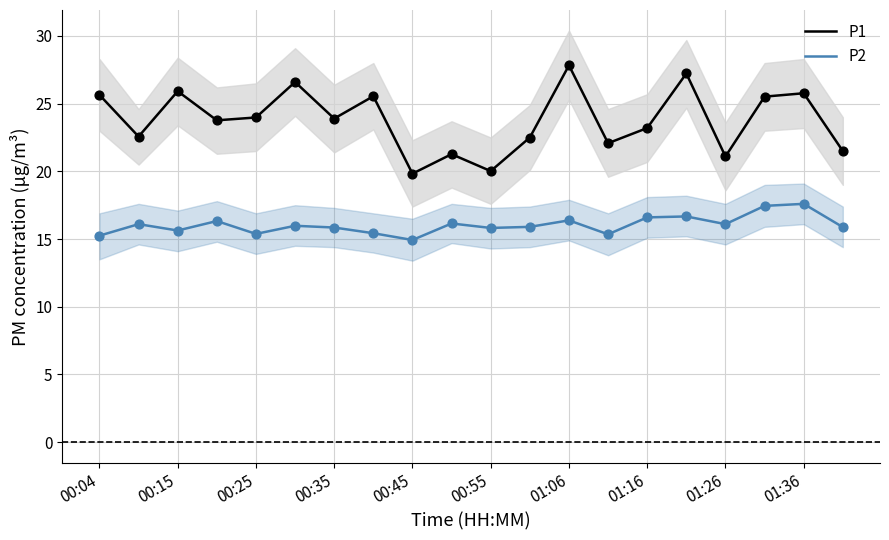

Which series has the widest spread of Y values?

P1